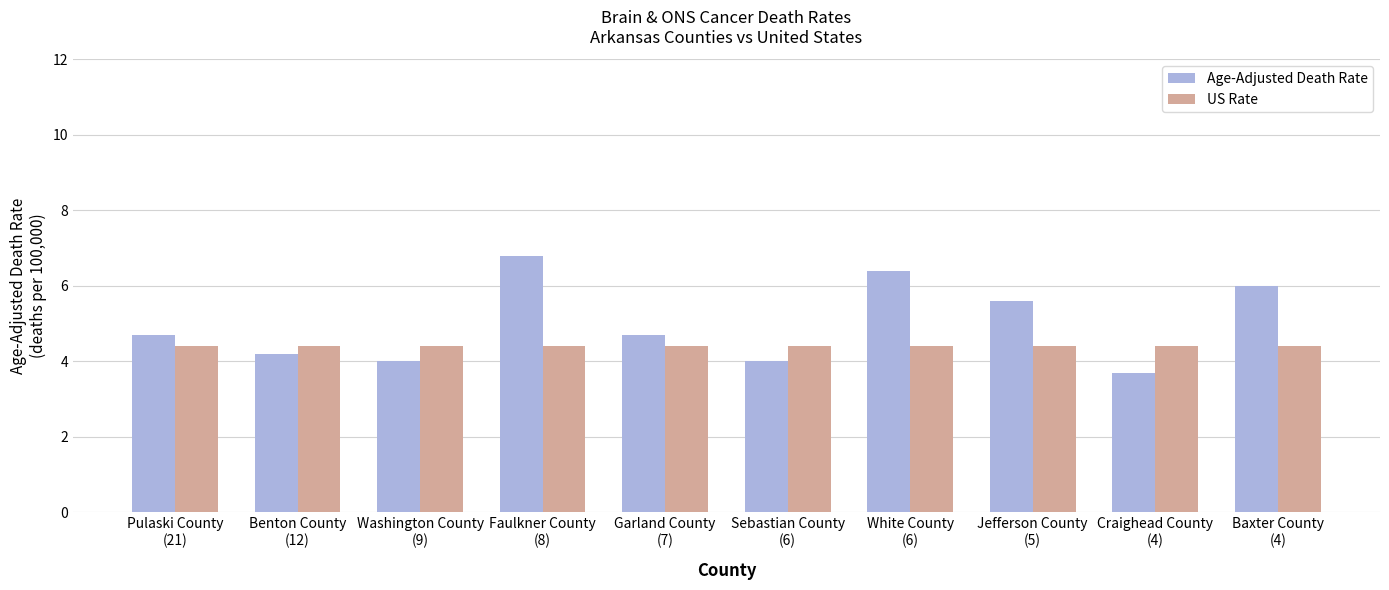

Rank the series by their maximum value, from lowest to highest.

US Rate, Age-Adjusted Death Rate